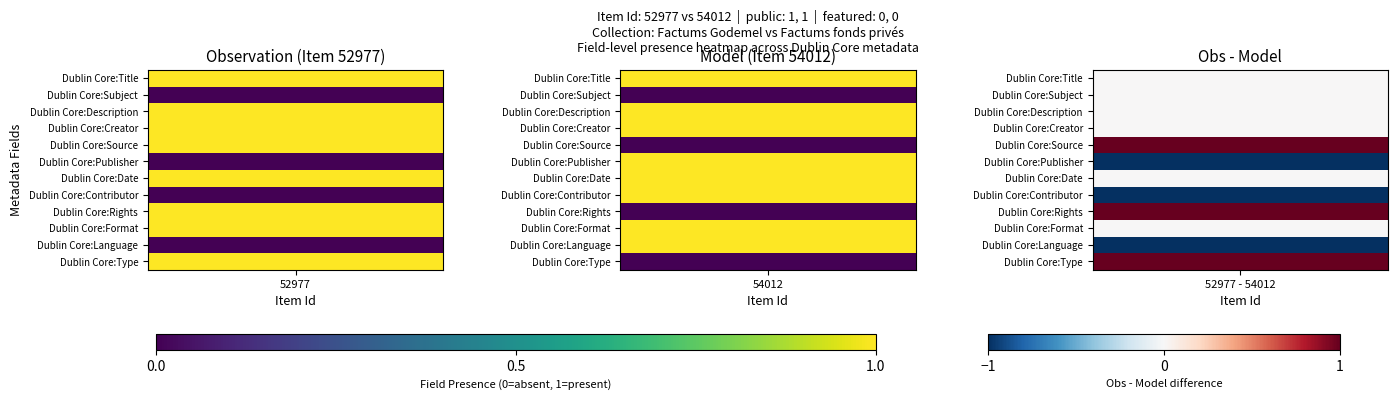

What is the sum of the 52977 values at Dublin Core:Contributor and Dublin Core:Description?

1